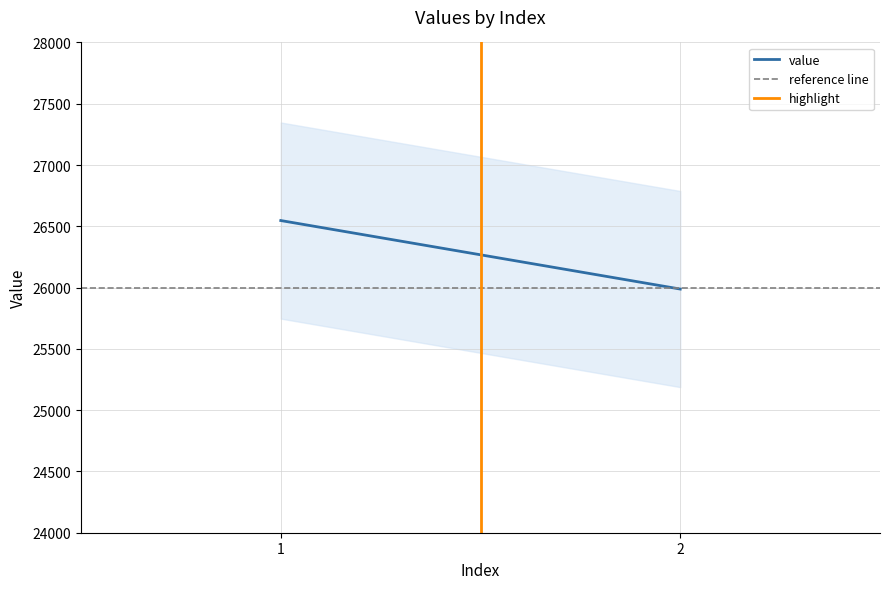

What value does the value series have at 1?

26547